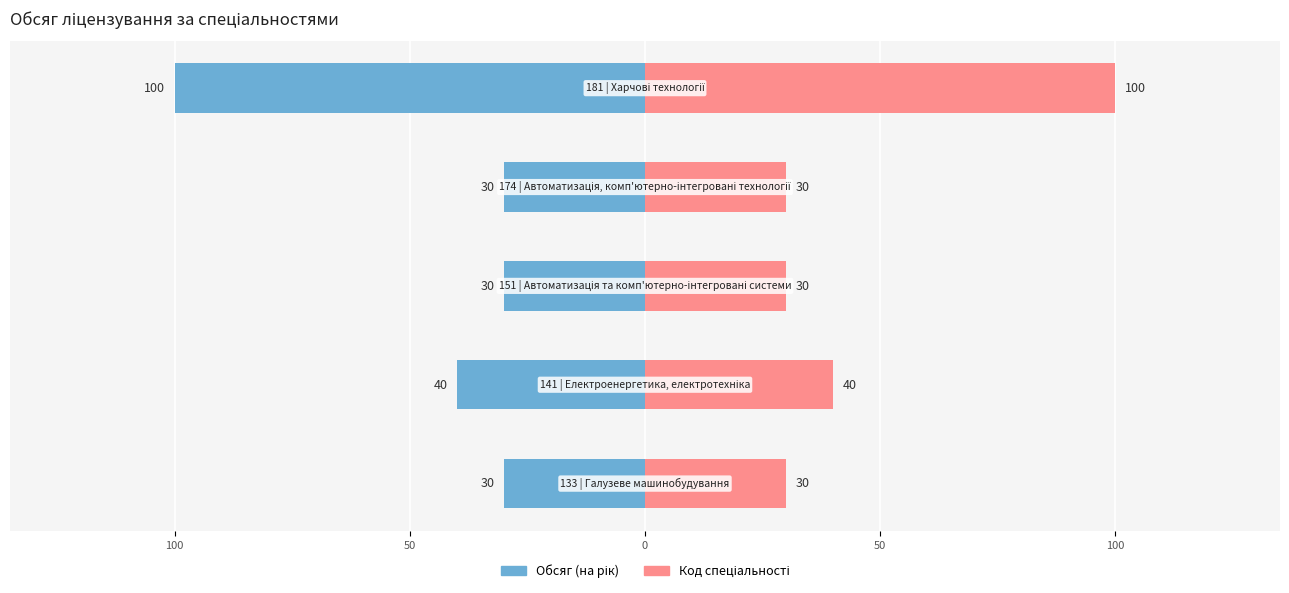

List the labels in order of value, largest first.

181, 141, 133, 151, 174